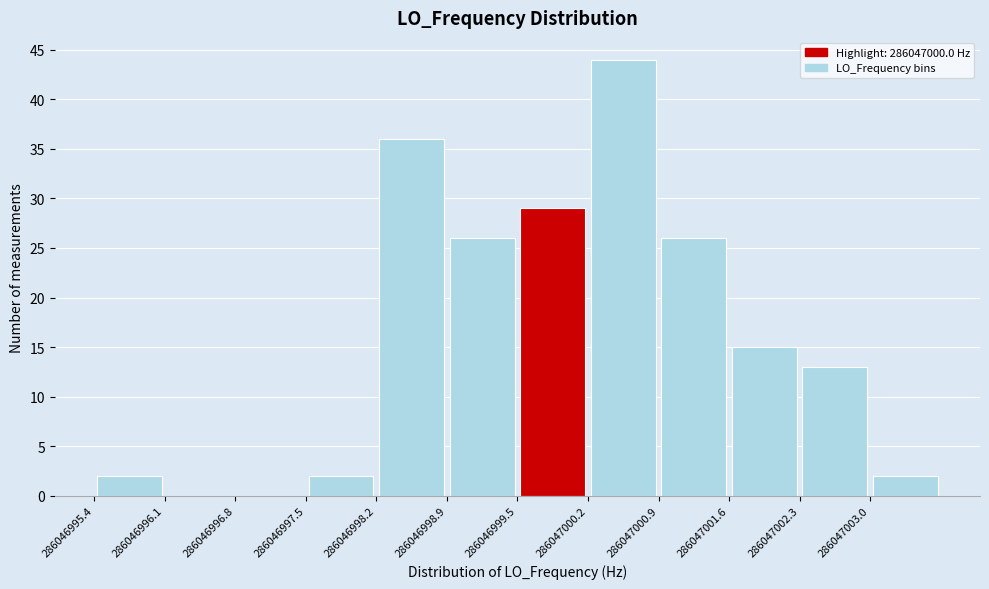

Reading left to right, transcribe this chart: for each bar, give the range it covers on the x-axis and its height. Neither the bar edges nor the heights are printed on the chart, so give them approximately, as read against the axes.

286046995.4 to 286046996.1: 2
286046996.1 to 286046996.8: 0
286046996.8 to 286046997.5: 0
286046997.5 to 286046998.2: 2
286046998.2 to 286046998.9: 36
286046998.9 to 286046999.5: 26
286046999.5 to 286047000.2: 29
286047000.2 to 286047000.9: 44
286047000.9 to 286047001.6: 26
286047001.6 to 286047002.3: 15
286047002.3 to 286047003.0: 13
286047003.0 to 286047003.7: 2